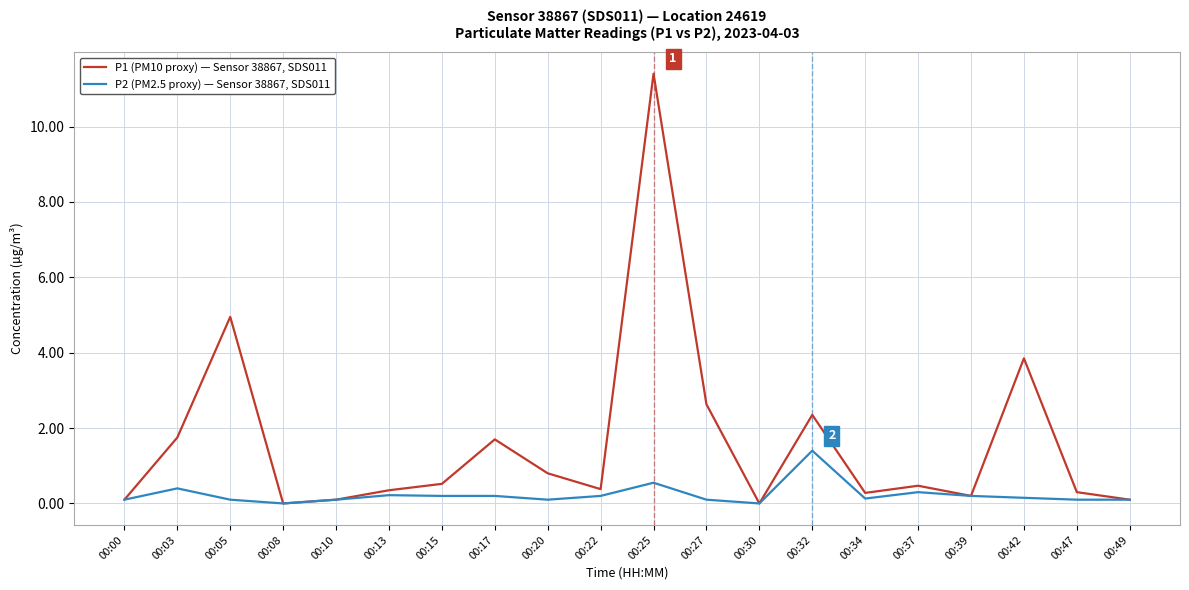

Which series has the largest total across all categories?

P1 (PM10 proxy) — Sensor 38867, SDS011